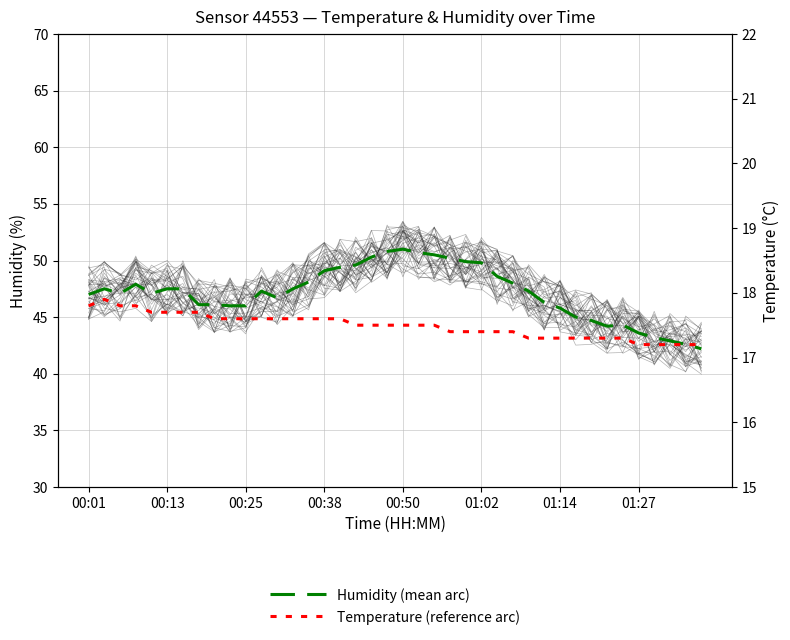

Rank the series at 13 from lowest to highest value.

Temperature (reference arc), Humidity (mean arc)